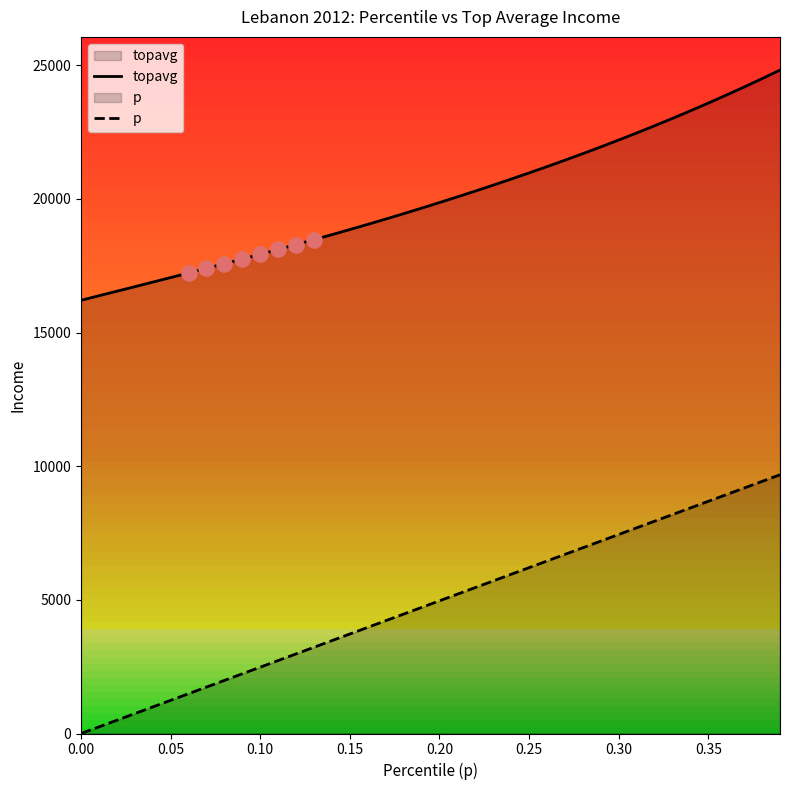

Which series contains the highest Y value?

topavg